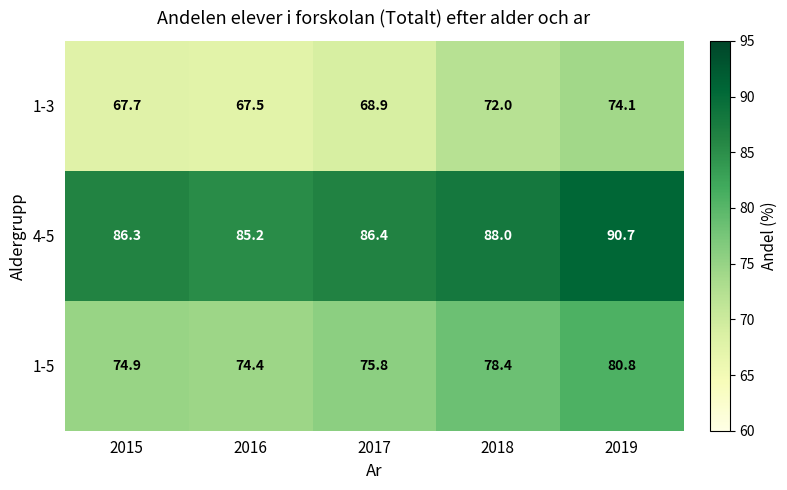

The 1-3 series shows 33.5 at 2018. True or false?

False